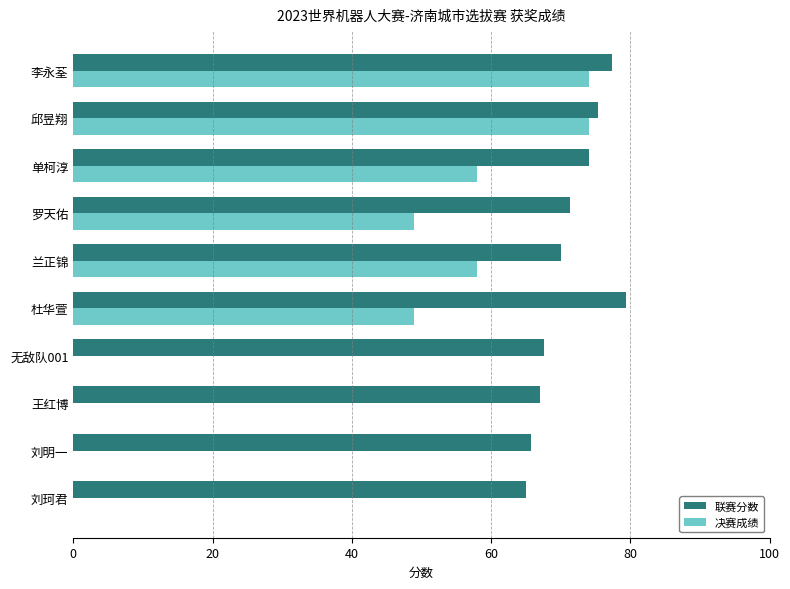

How many distinct data groups are displayed?

2